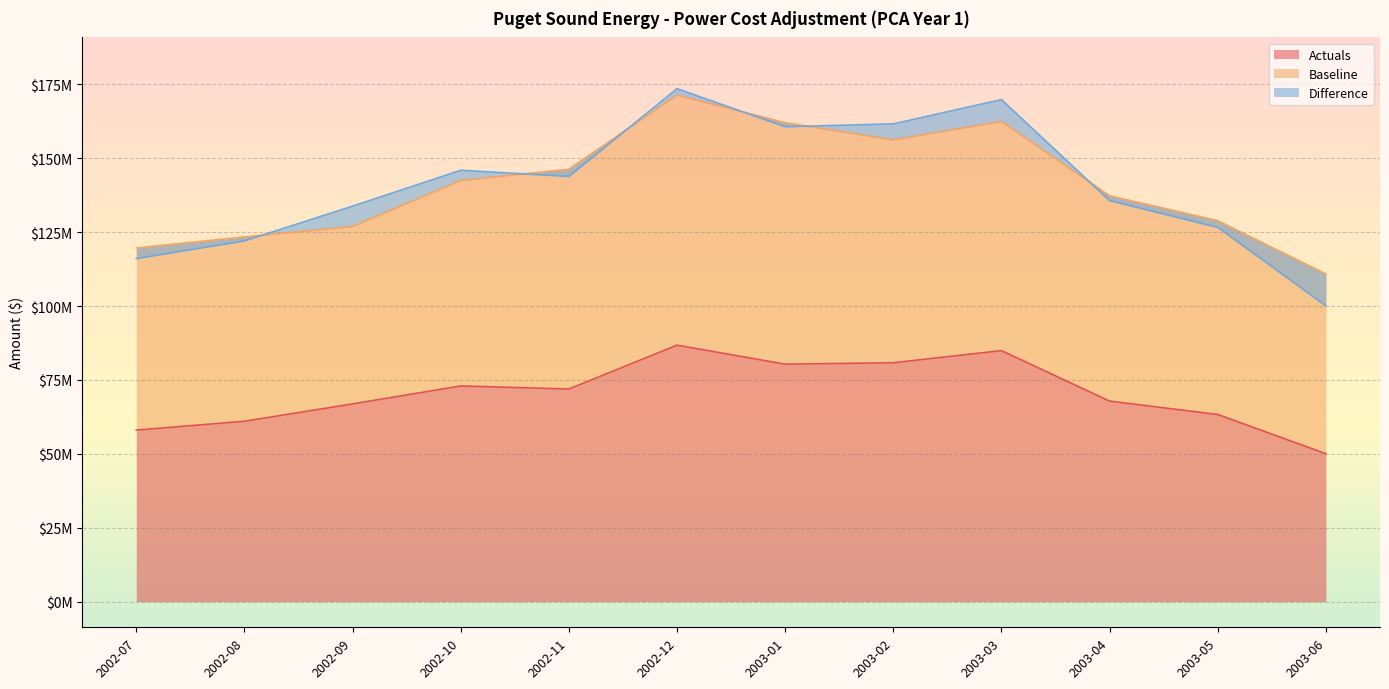

At which label is Actuals closest to 68411661?

2003-04